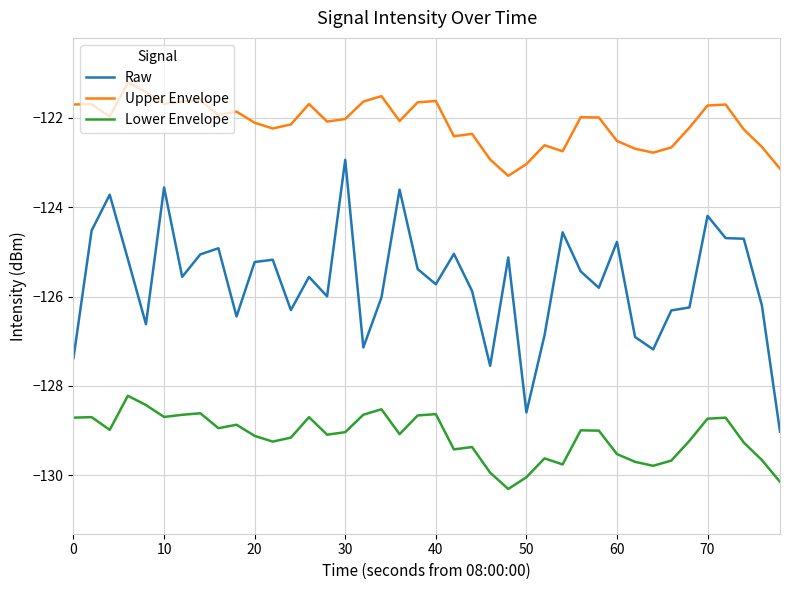

True or false: Upper Envelope and Lower Envelope intersect in this chart.

False